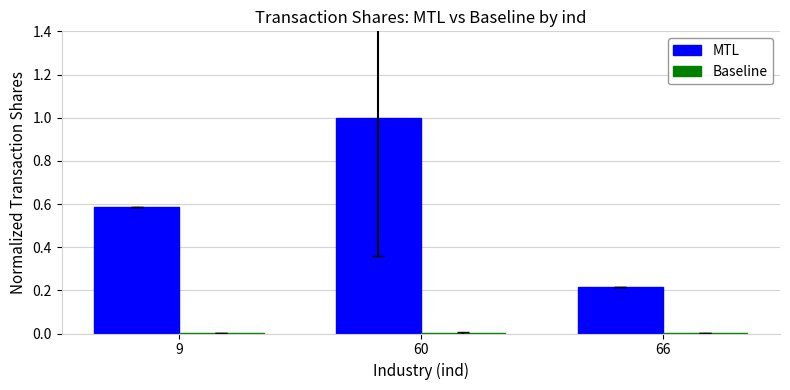

True or false: MTL has a value of 0.2 at 9.

False